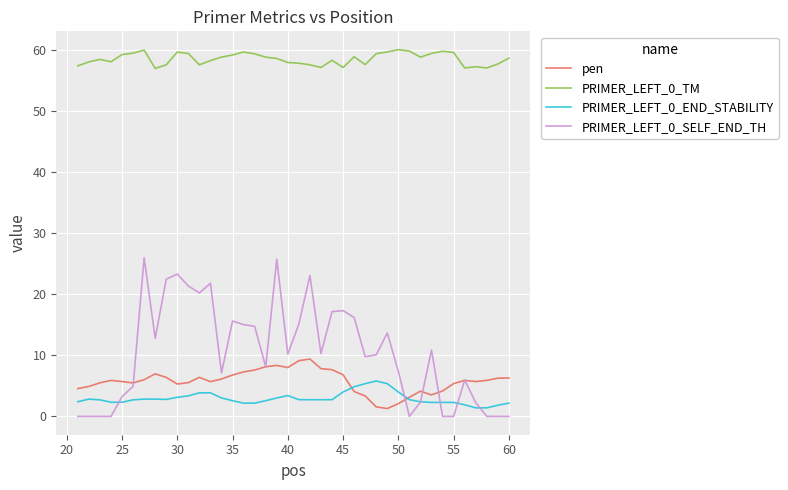

What is the lowest value of the PRIMER_LEFT_0_END_STABILITY series?

1.4